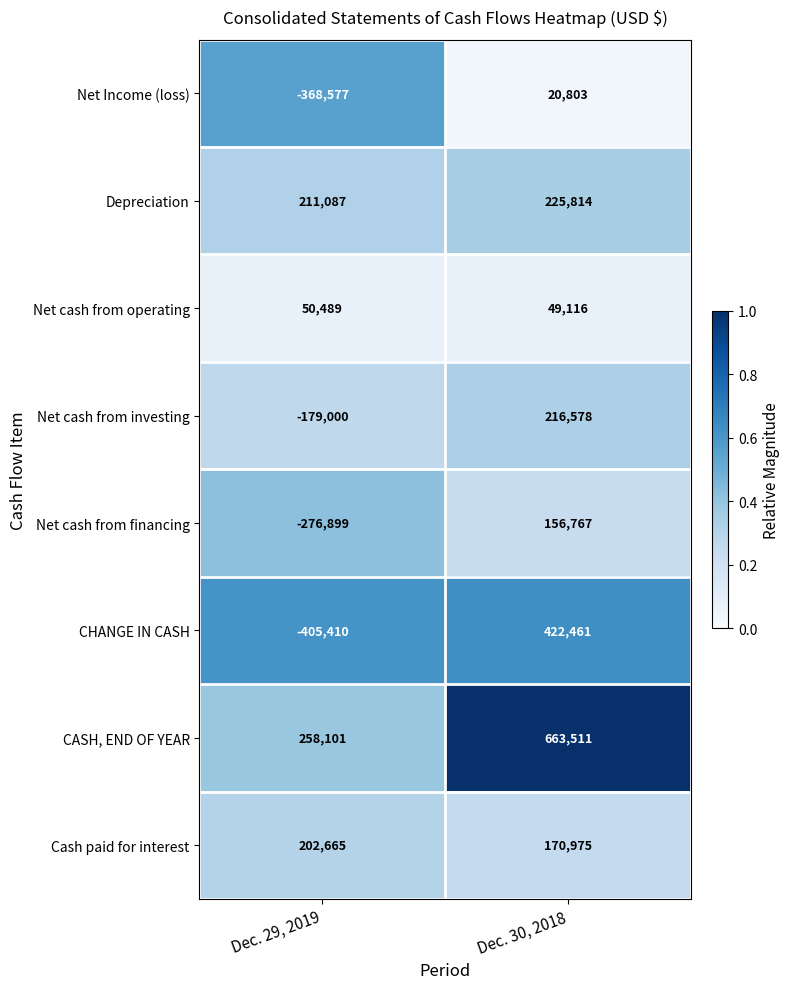

Which label corresponds to the smallest value in the chart?

Dec. 29, 2019